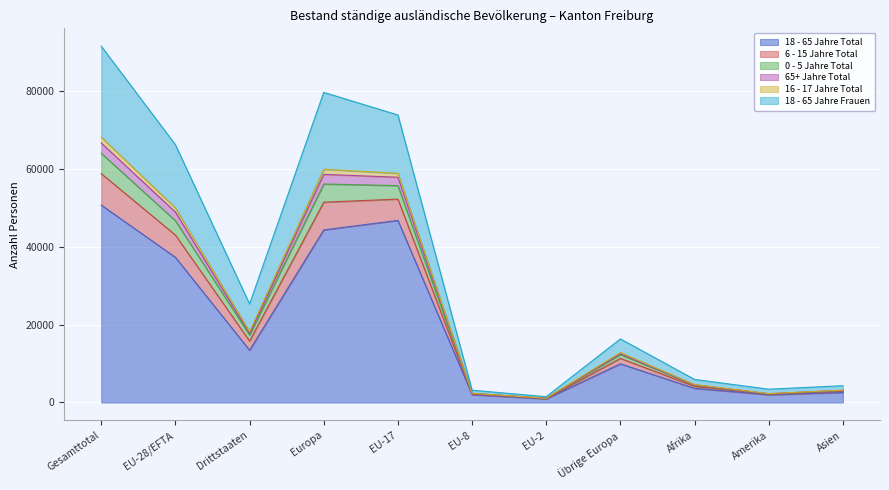

What are all the series names shown in the legend?

18 - 65 Jahre Total, 6 - 15 Jahre Total, 0 - 5 Jahre Total, 65+ Jahre Total, 16 - 17 Jahre Total, 18 - 65 Jahre Frauen